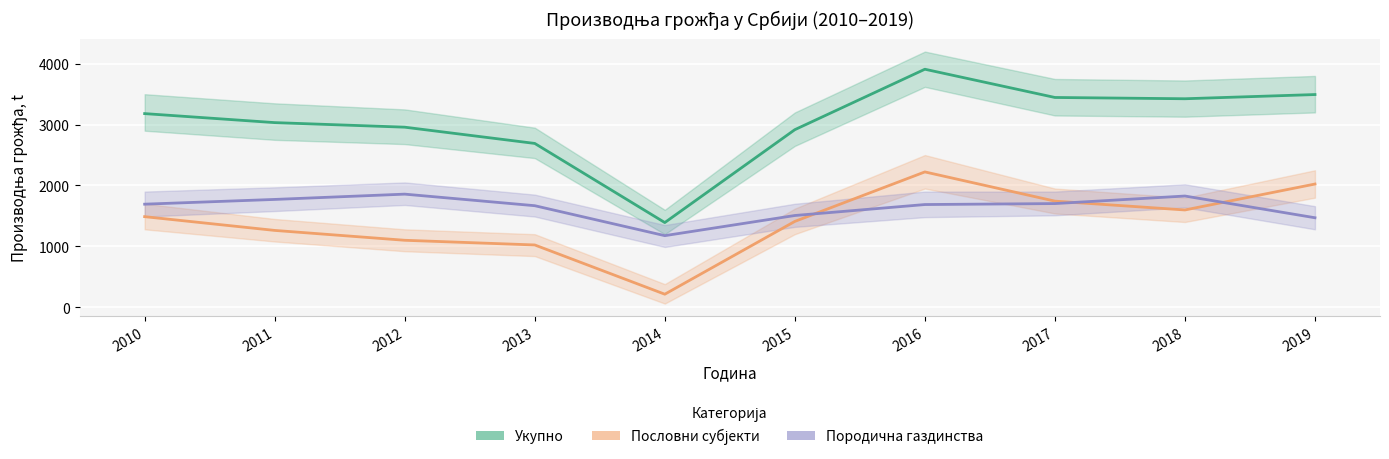

How many lines are shown in the chart?

3